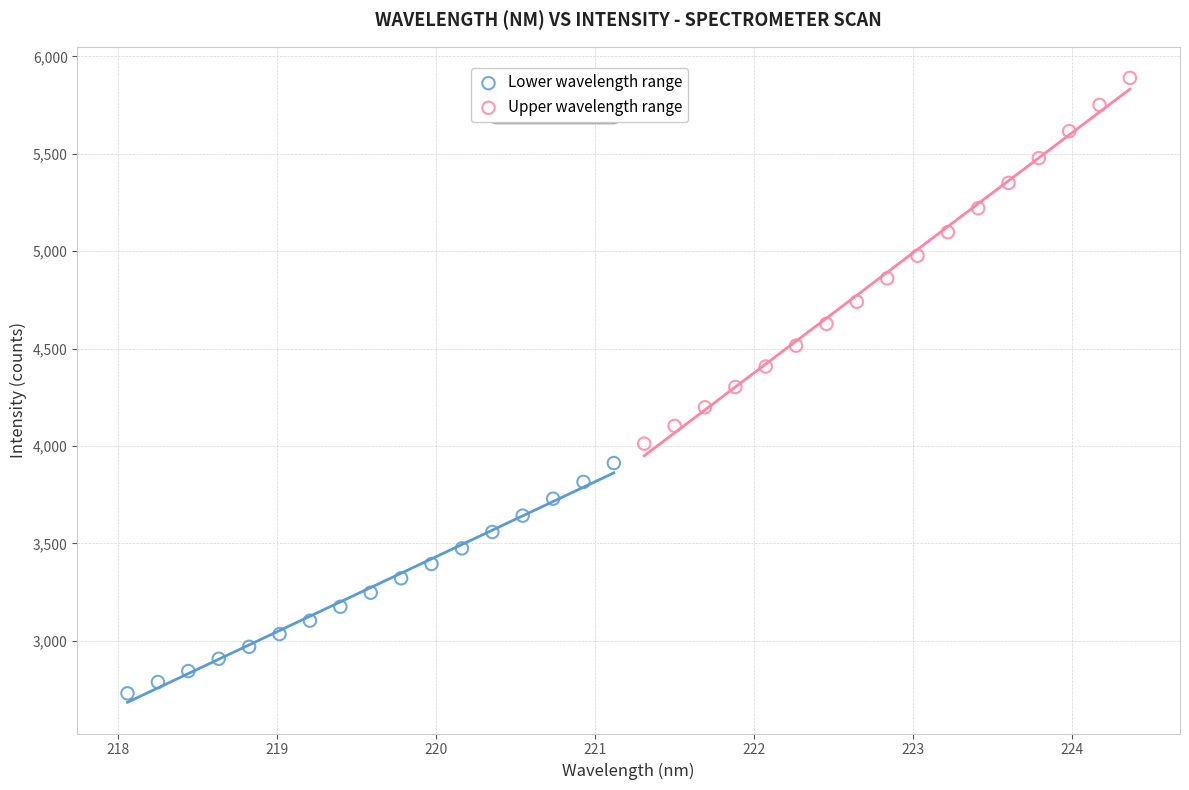

Which series reaches the maximum Y coordinate?

Upper wavelength range